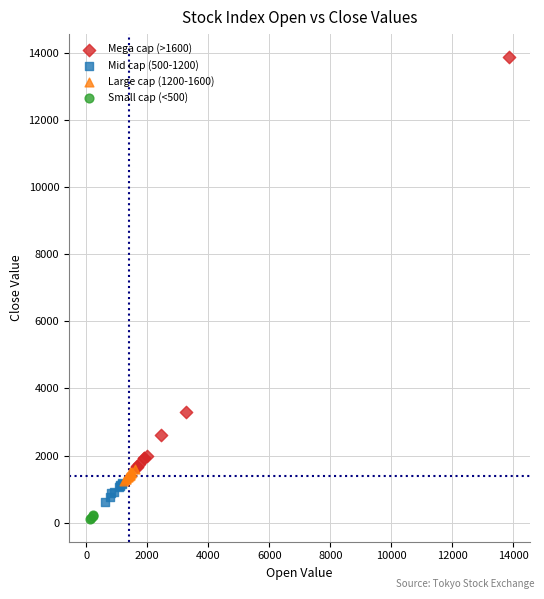

Which series contains the lowest Y value?

Small cap (<500)